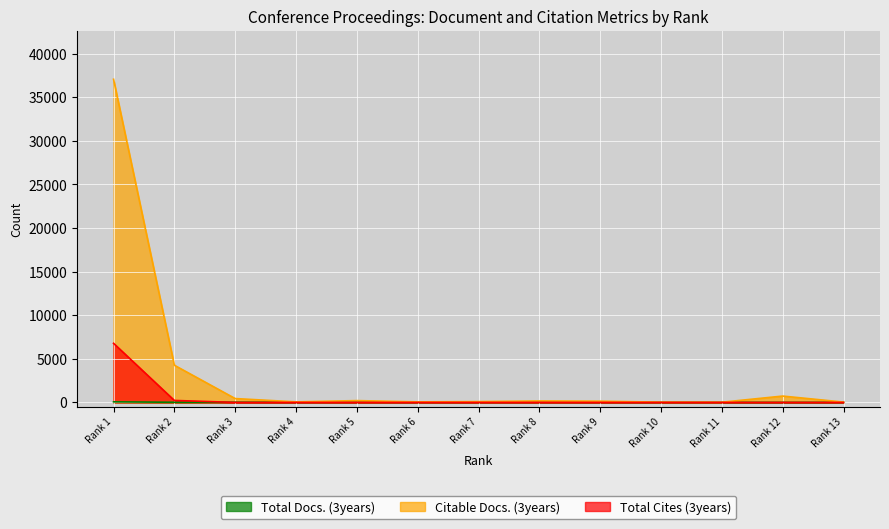

Reading left to right, what are all the values shown in this chart?

Total Docs. (3years): 65	16	23	5	9	3	5	6	5	1	2	2	1
Citable Docs. (3years): 37067	4263	441	63	208	62	94	168	142	30	23	727	38
Total Cites (3years): 6781	226	0	0	0	0	0	0	0	0	0	0	0